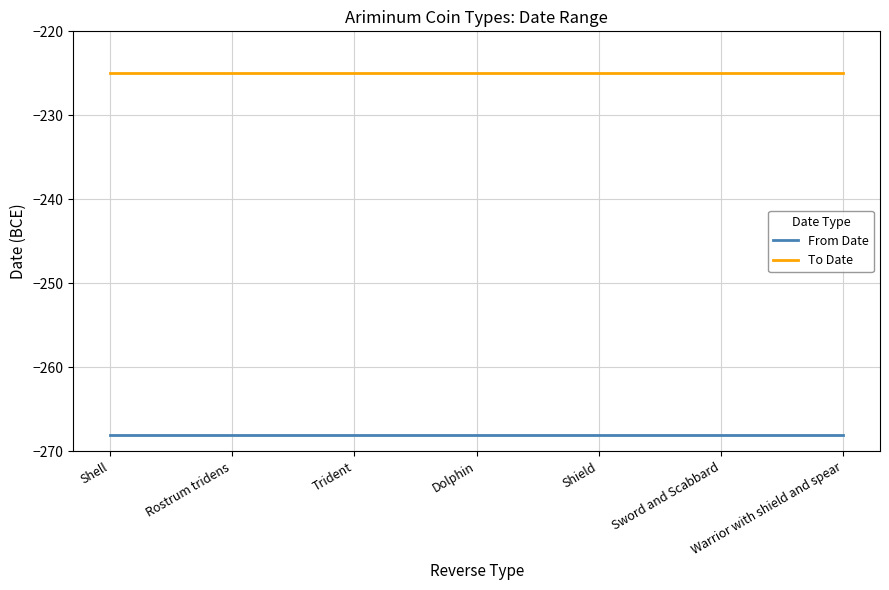

True or false: From Date and To Date intersect in this chart.

False